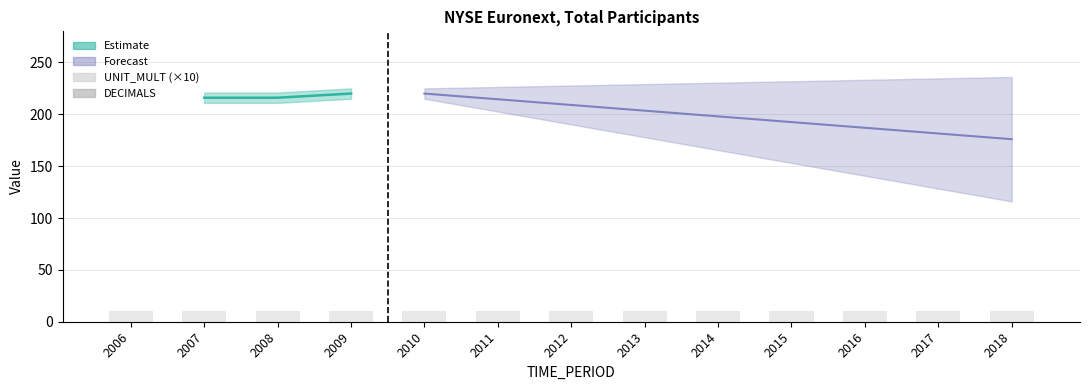

How many groups of bars are there?

13